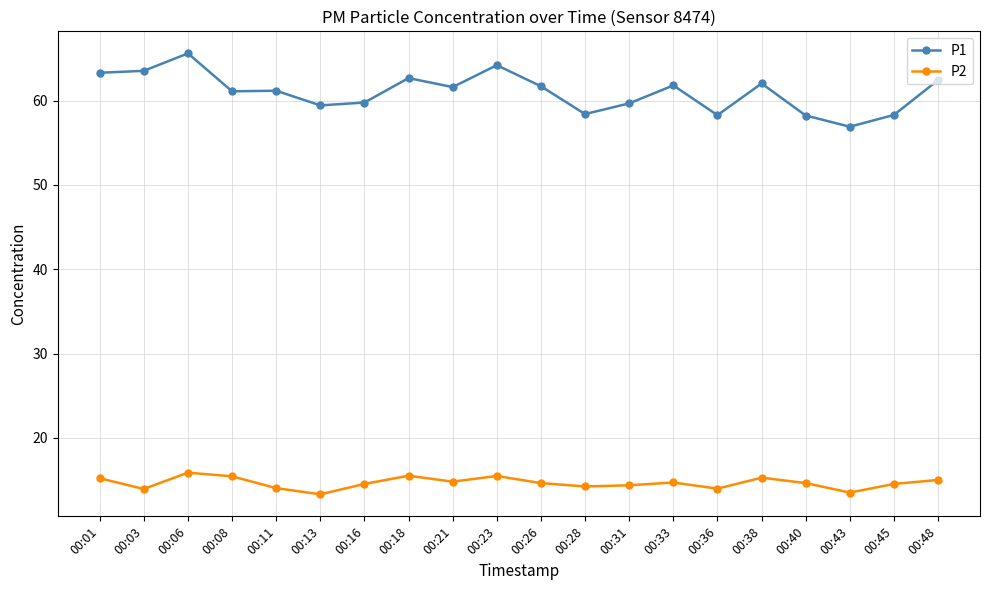

What is the difference between the maximum and minimum values in the P2 series?

2.6